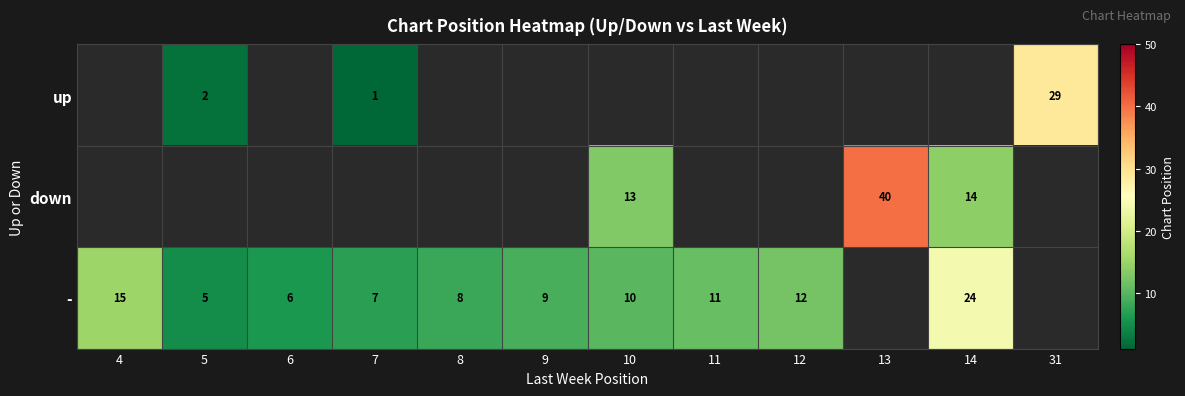

The value of up at 5 is 2. True or false?

True